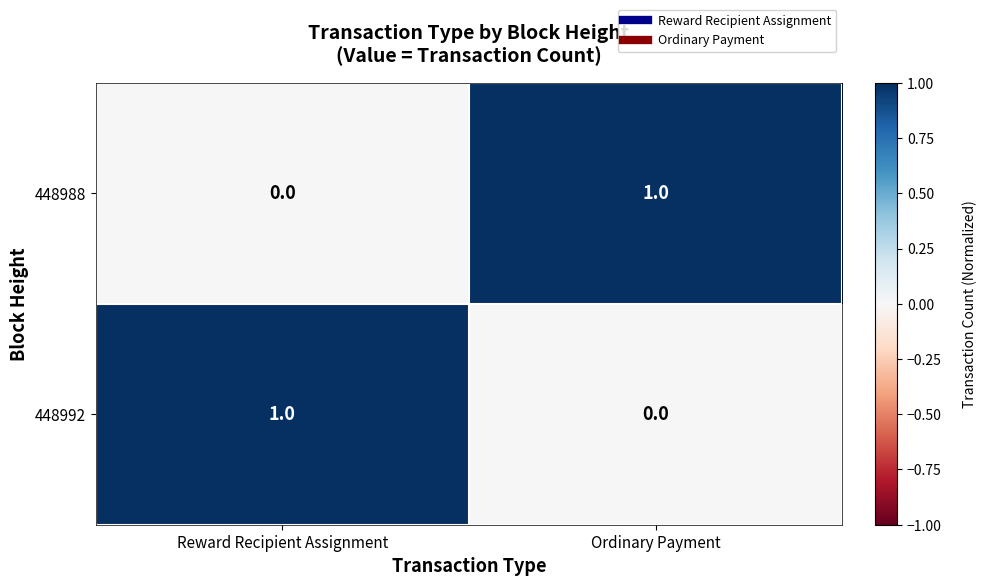

List the labels in order of 448992 value, largest first.

Reward Recipient Assignment, Ordinary Payment